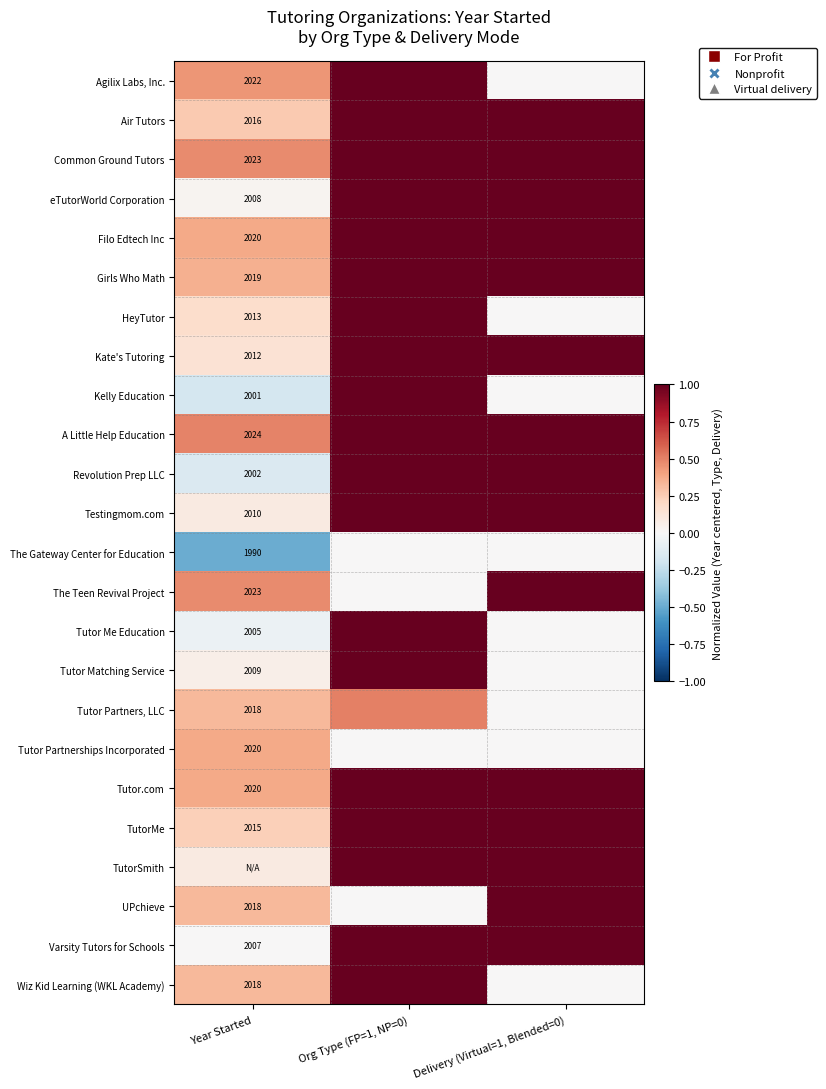

Rank the series by their maximum value, from lowest to highest.

The Gateway Center for Education, Tutor Partnerships Incorporated, Tutor Partners, LLC, Agilix Labs, Inc., Air Tutors, Common Ground Tutors, eTutorWorld Corporation, Filo Edtech Inc, Girls Who Math, HeyTutor, Kate's Tutoring, Kelly Education, A Little Help Education, Revolution Prep LLC, Testingmom.com, The Teen Revival Project, Tutor Me Education, Tutor Matching Service, Tutor.com, TutorMe, TutorSmith, UPchieve, Varsity Tutors for Schools, Wiz Kid Learning (WKL Academy)